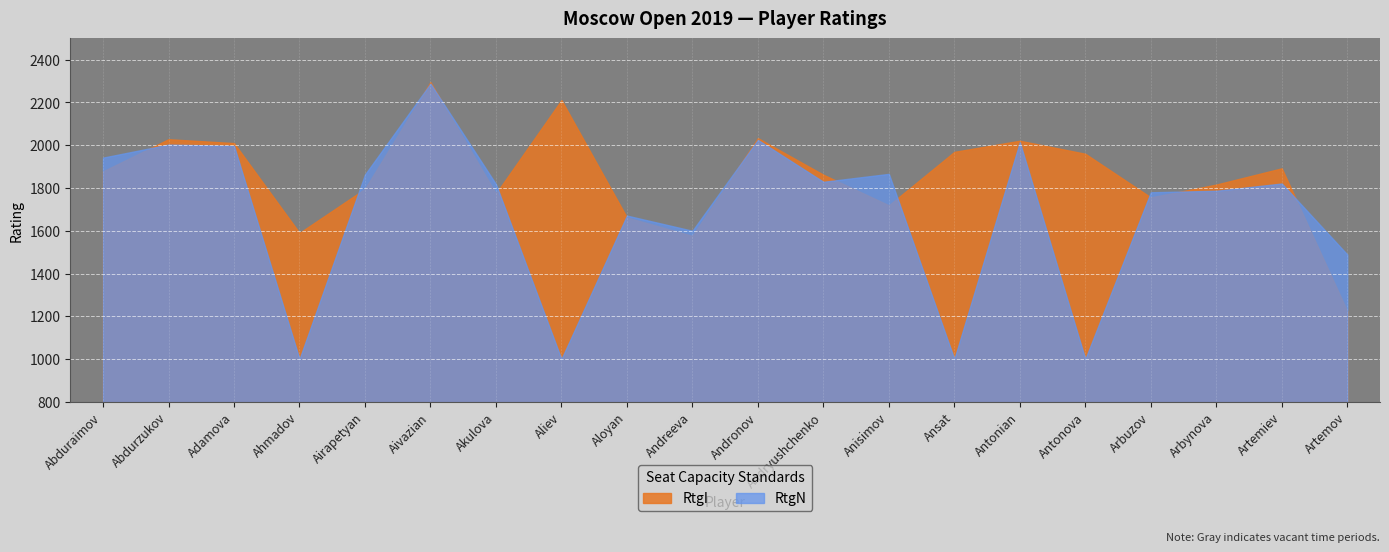

True or false: RtgN has a value of 2815 at Abduraimov.

False